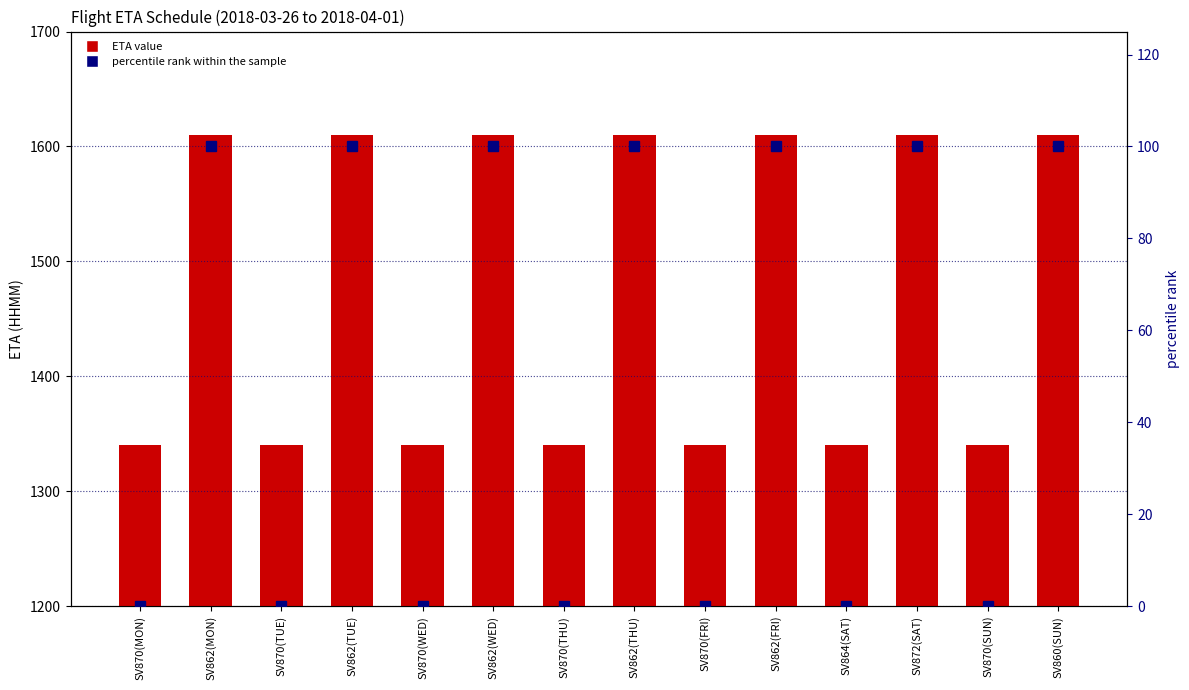

What is the difference between the second highest and minimum values in the ETA series?

270